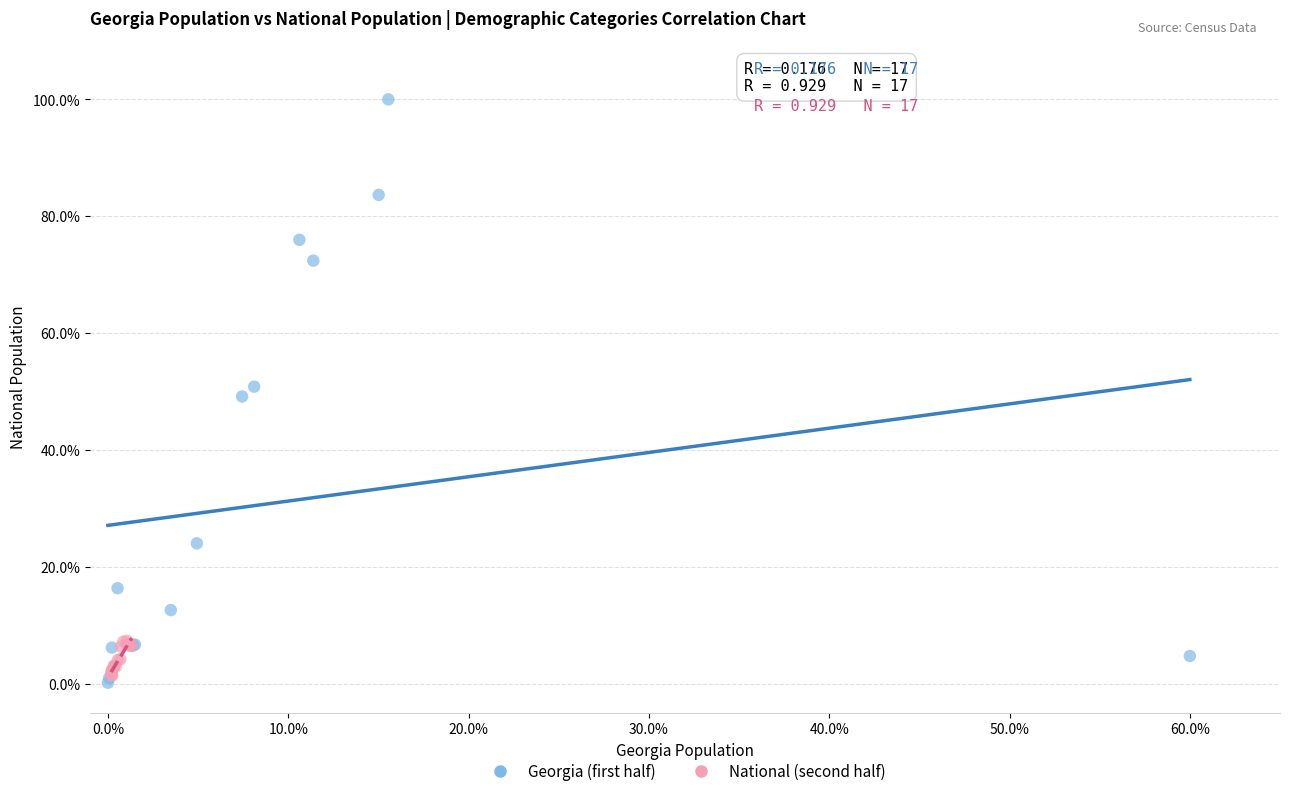

Which series has the largest Y range (max minus min)?

Georgia (first half)